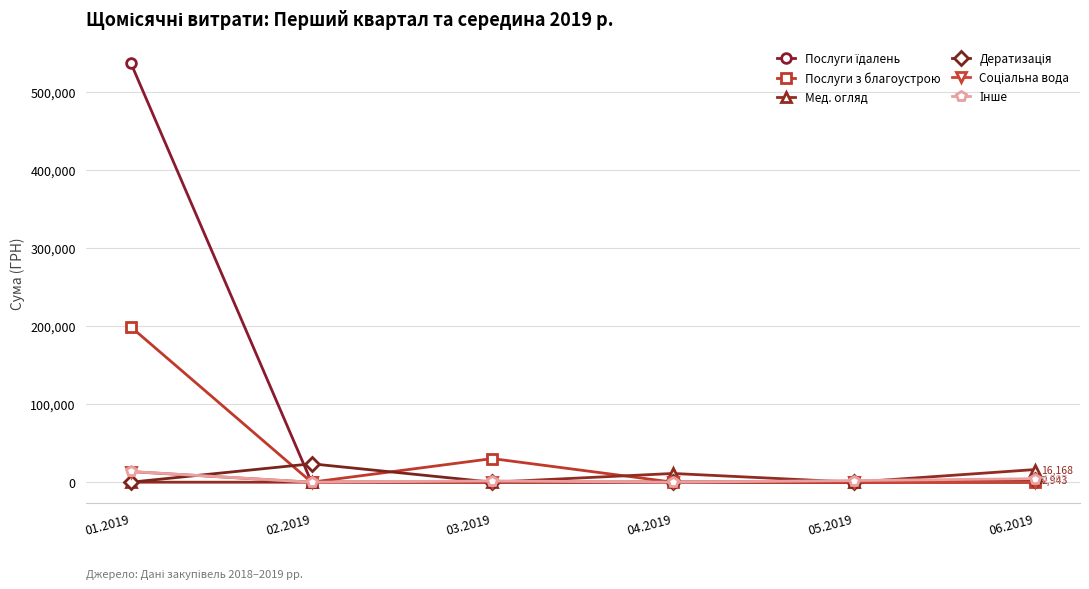

What is the value of the Мед. огляд point at the 6th from the left?

16168.2